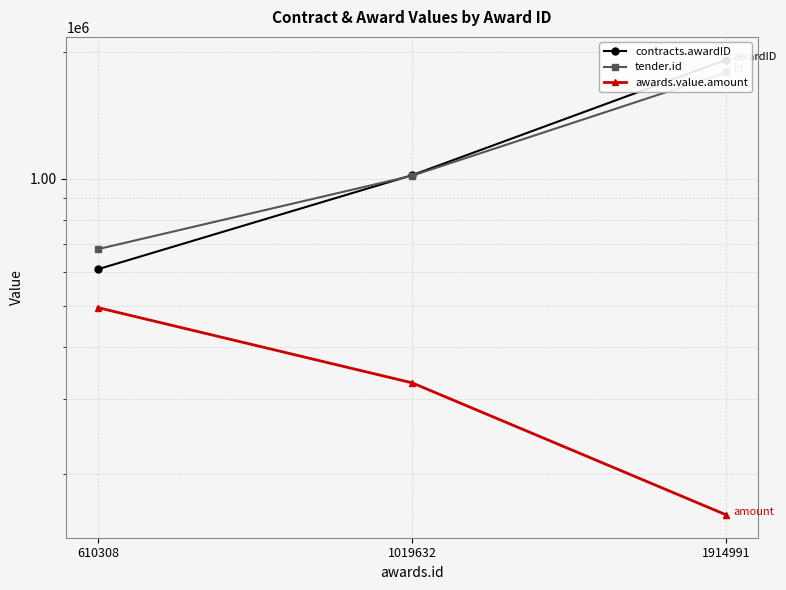

How many values in the tender.id series exceed 1016707?

1